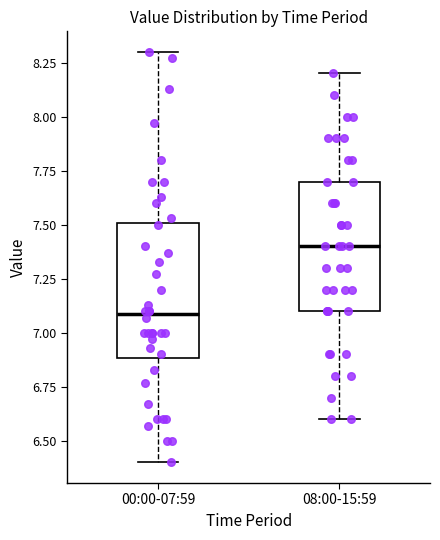

Reading left to right, read every box against the y-axis: the position of its median line, the range the box covers, and the ends of its whiskers. The values are not printed on the chart, so give them approximately, as read against the axis.

00:00-07:59: median 7.1, box 6.9 to 7.5, whiskers 6.4 to 8.3
08:00-15:59: median 7.4, box 7.1 to 7.7, whiskers 6.6 to 8.2